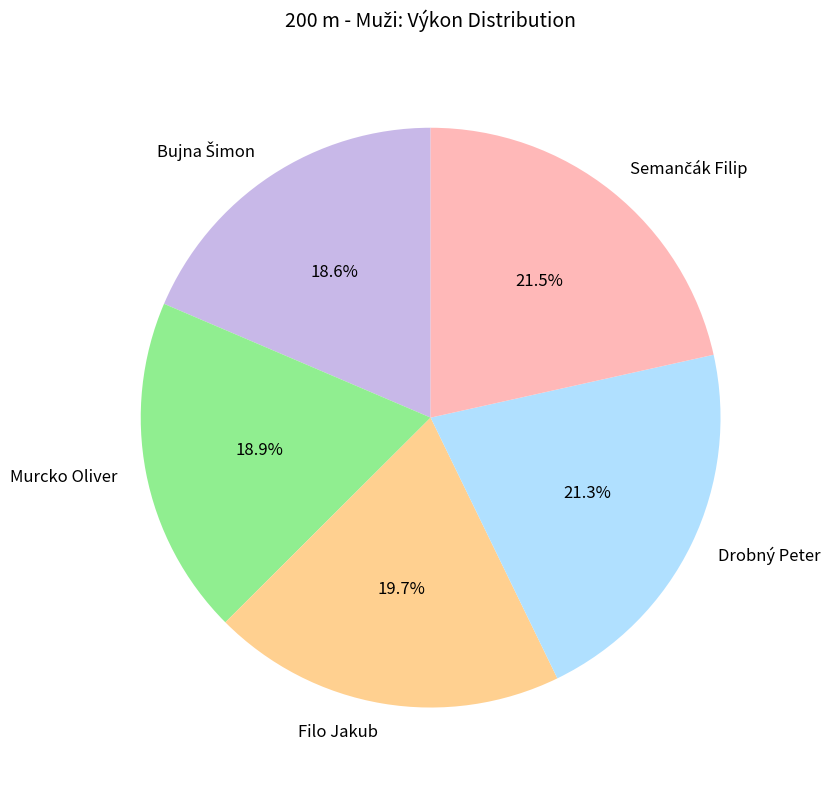

Which has a higher value, Filo Jakub or Drobný Peter?

Drobný Peter